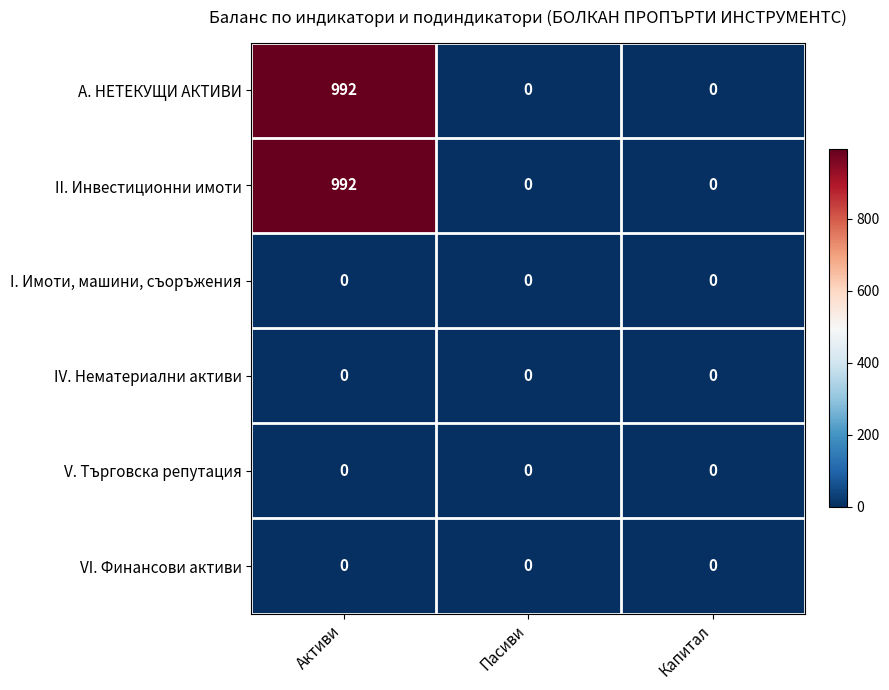

Reading left to right, list all the values displayed in this chart.

А. НЕТЕКУЩИ АКТИВИ: 992	0	0
II. Инвестиционни имоти: 992	0	0
I. Имоти, машини, съоръжения: 0	0	0
IV. Нематериални активи: 0	0	0
V. Търговска репутация: 0	0	0
VI. Финансови активи: 0	0	0